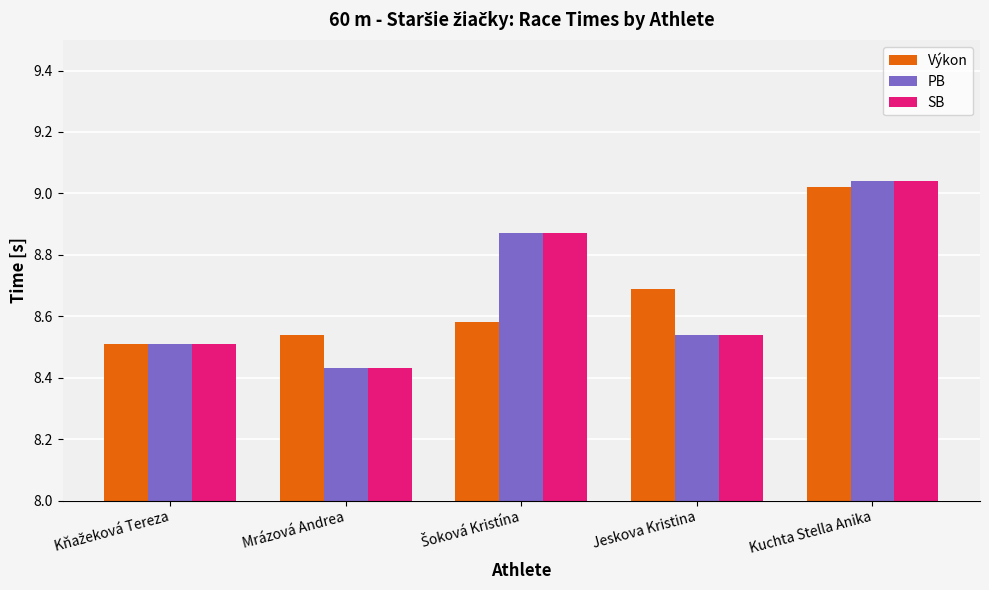

True or false: Výkon has a value of 11.9 at Mrázová Andrea.

False